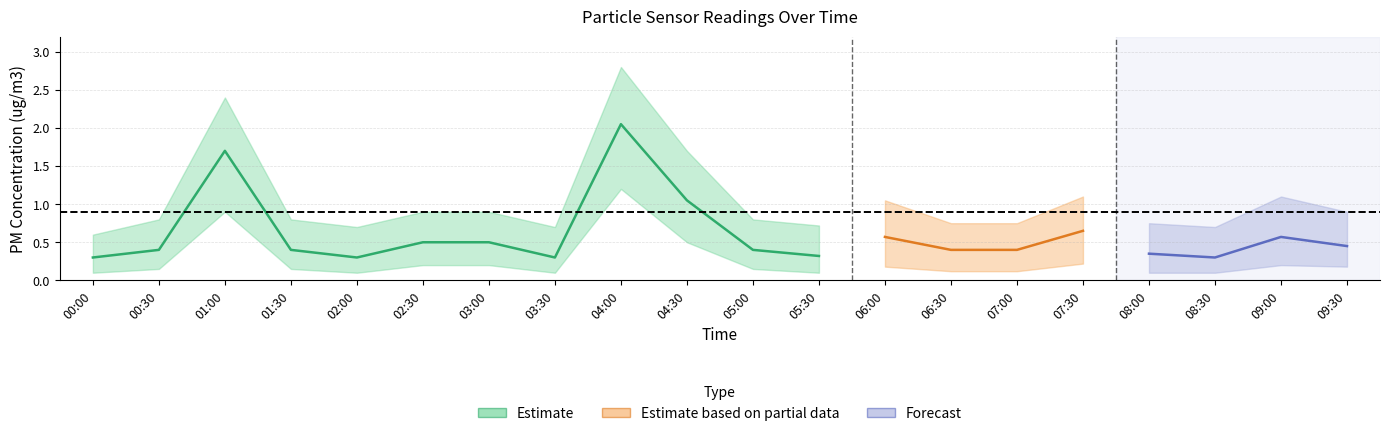

True or false: SDS_P1_lower has a value of 0.3 at 05:00.

False